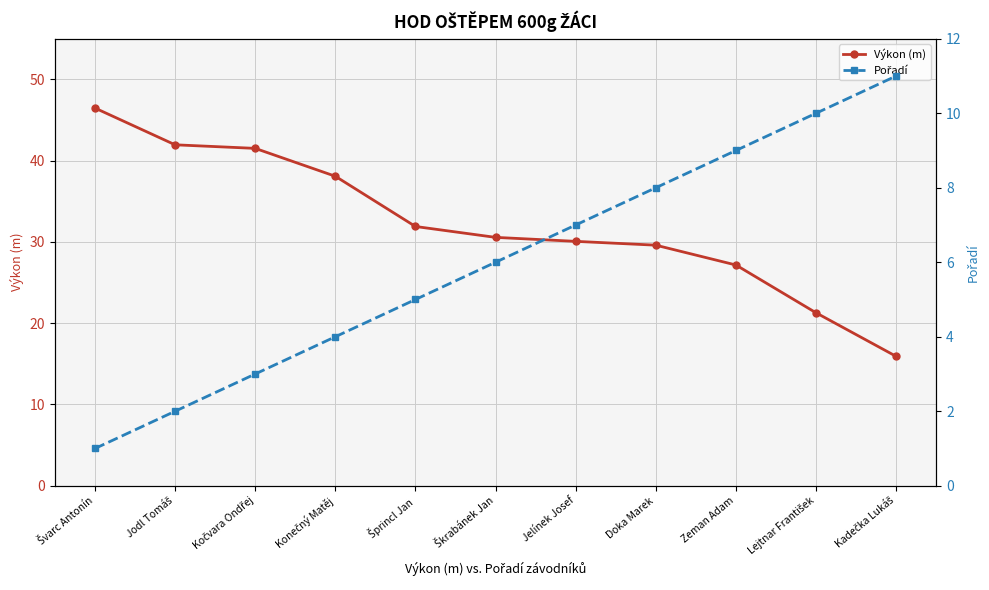

What are all the series names shown in the legend?

Výkon (m), Pořadí